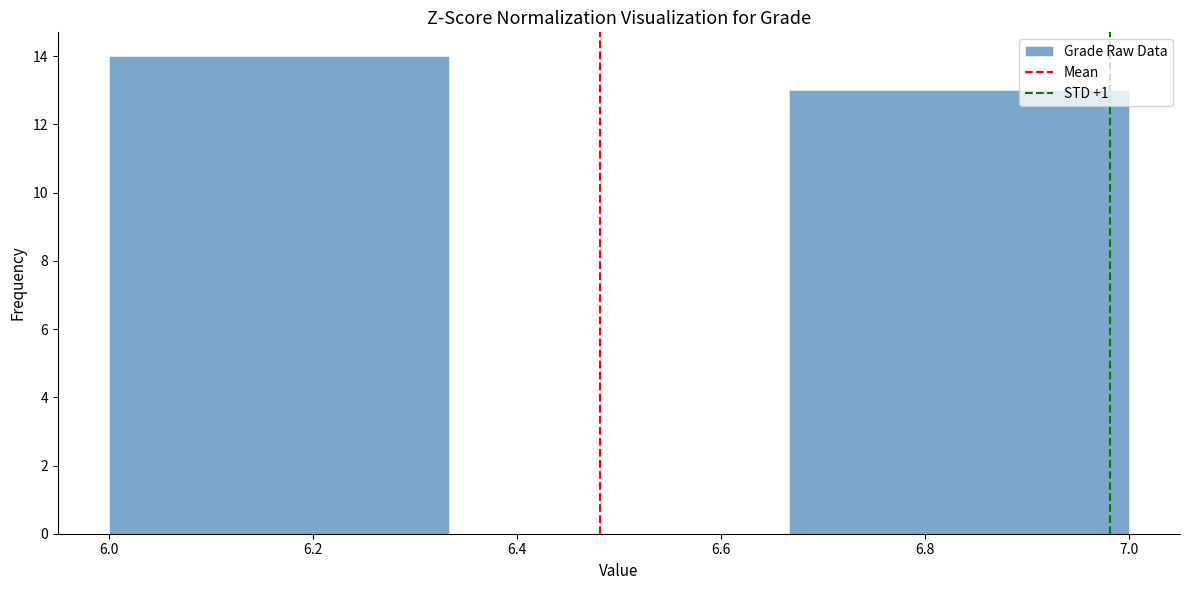

Reading left to right, list every bar in this chart as the range it spans on the x-axis followed by its height. Neither the bar edges nor the heights are printed on the chart, so give them approximately, as read against the axes.

6.00 to 6.34: 14
6.34 to 6.66: 0
6.66 to 7.00: 13